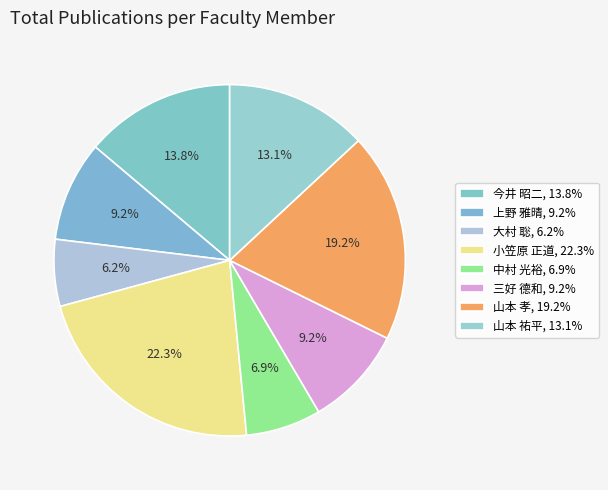

Which category has the smallest portion of the pie?

大村 聡